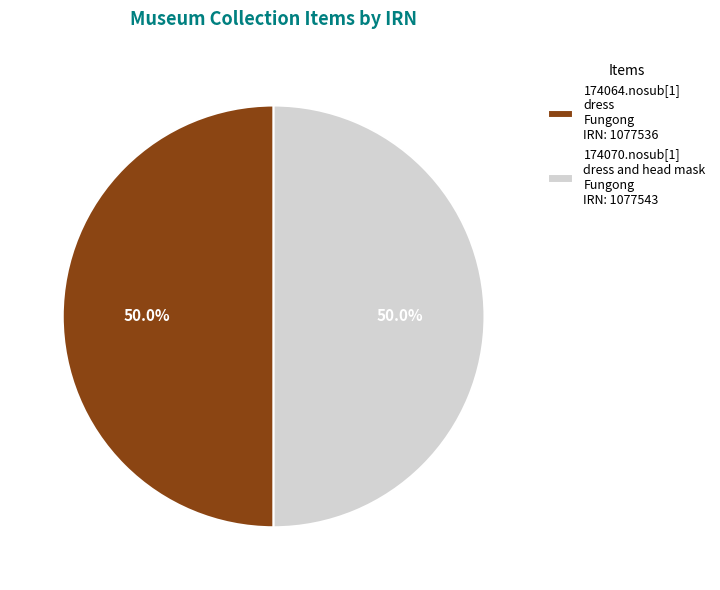

How many segments does this pie chart have?

2